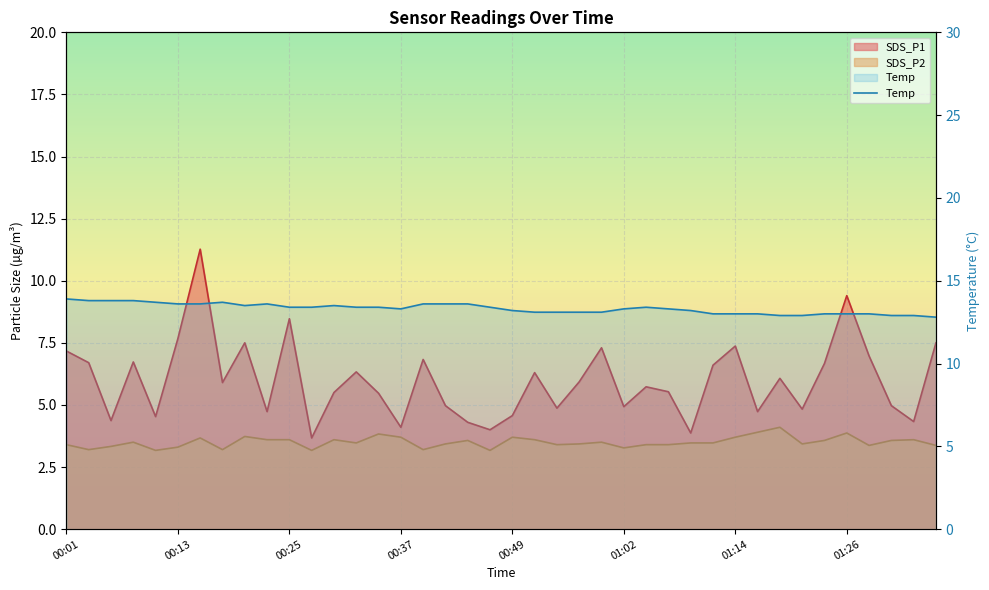

How many lines are shown in the chart?

1